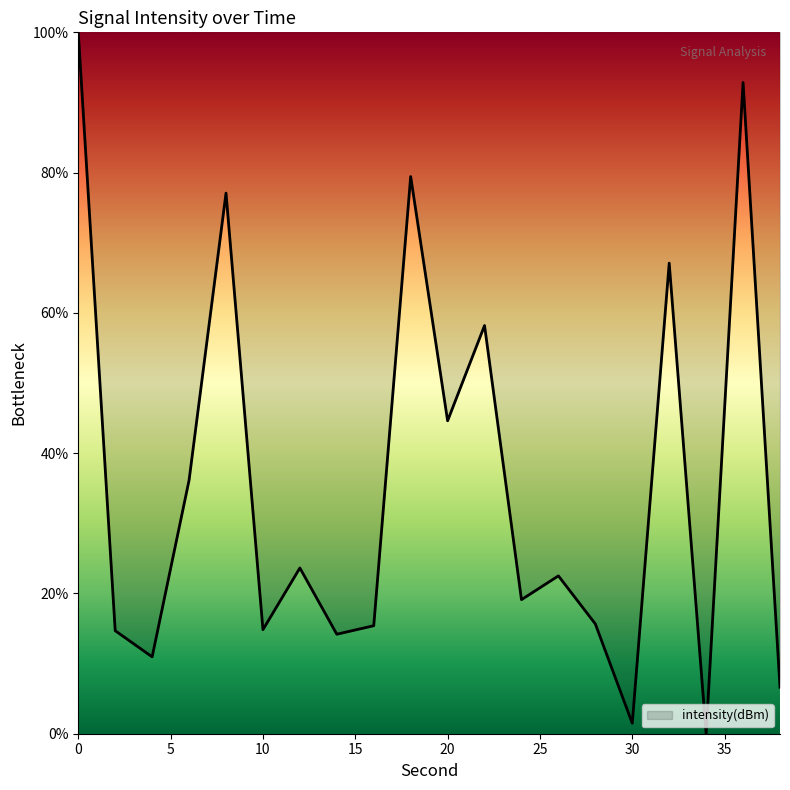

What is the greatest value displayed?

100.0